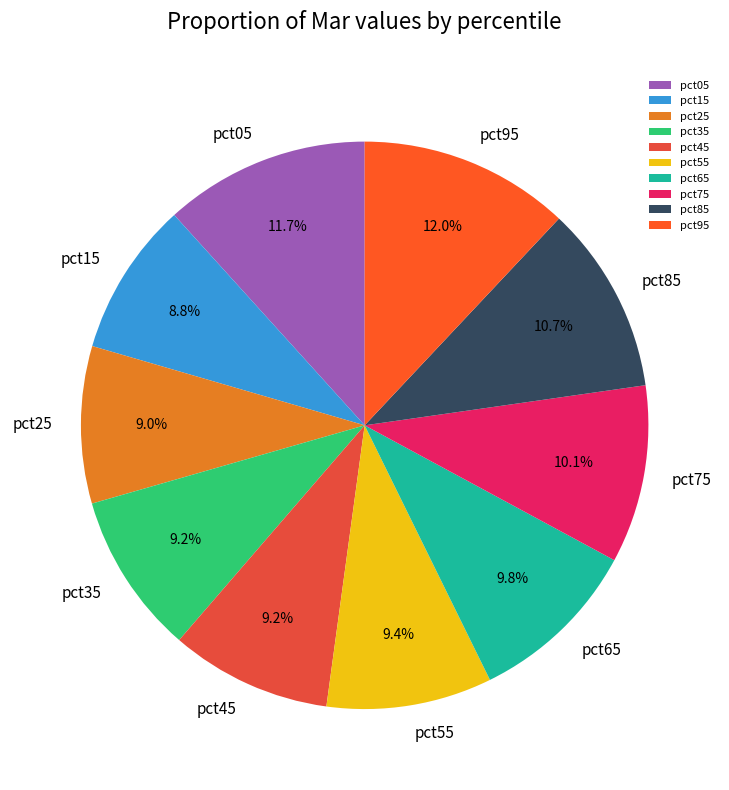

Combined, do pct35 and pct05 account for over 50%?

No